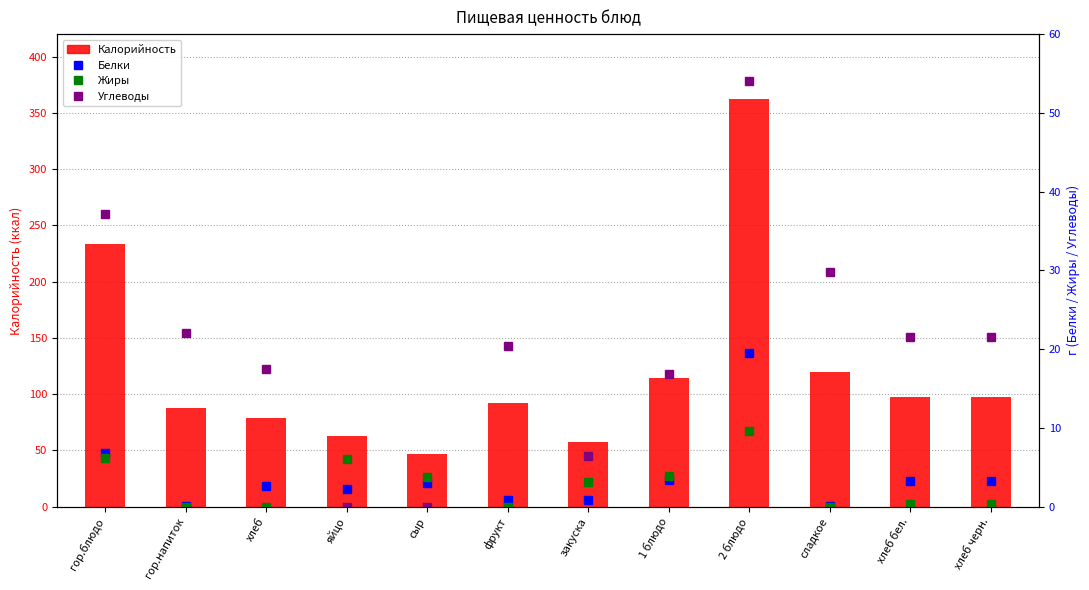

What are all the series names shown in the legend?

Калорийность, Белки, Жиры, Углеводы